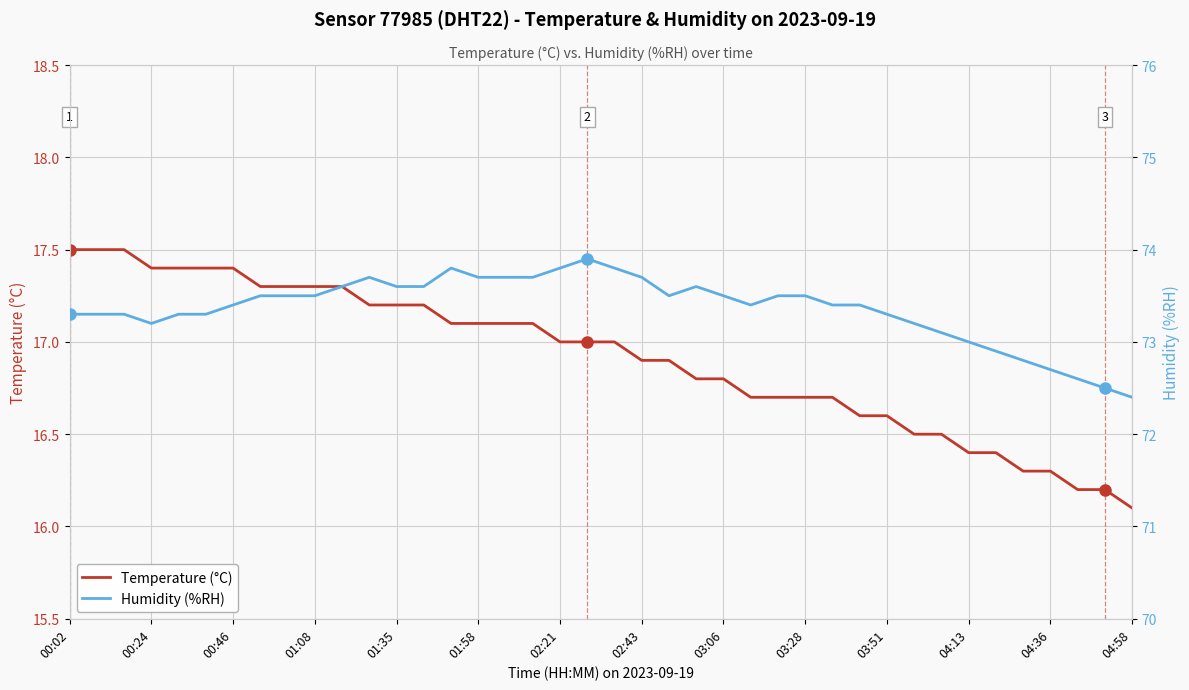

What is the value of the Humidity (%RH) point at the 40th from the left?

72.4